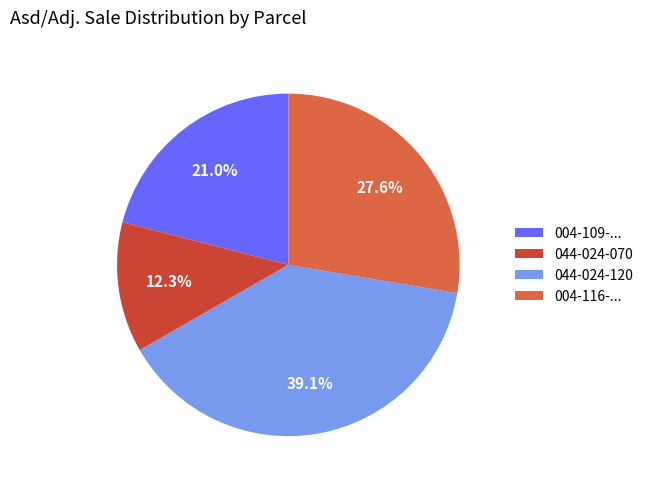

Does any single category account for the majority?

No